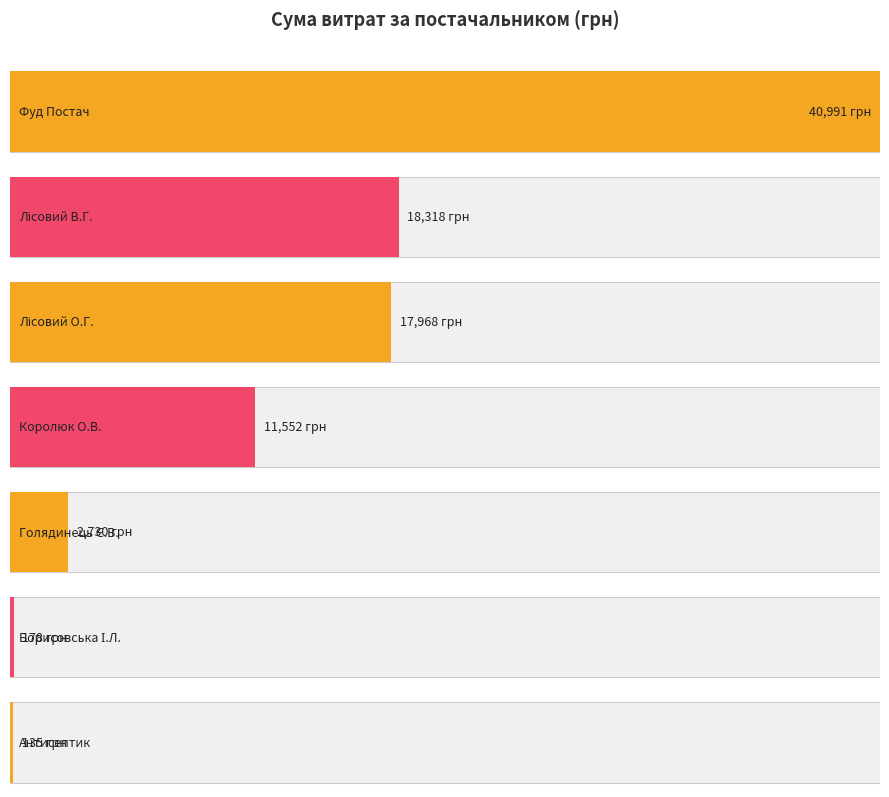

What is the smallest value displayed?

125.5